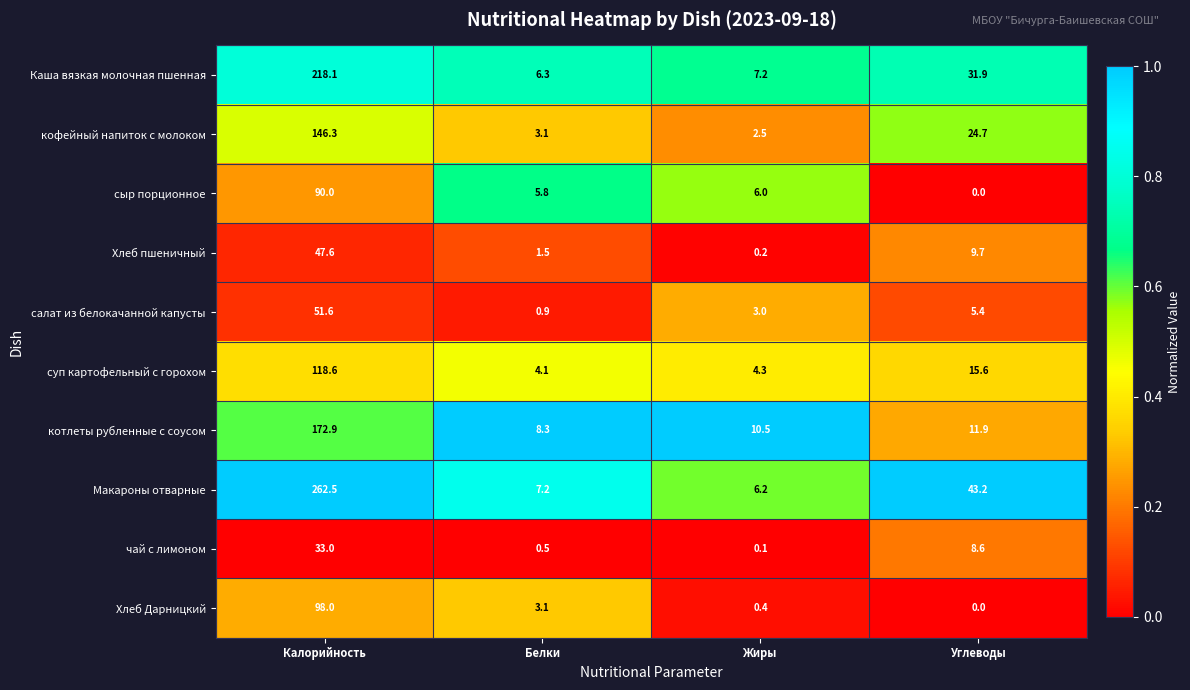

What is the approximate value of салат из белокачанной капусты at Углеводы?

5.4